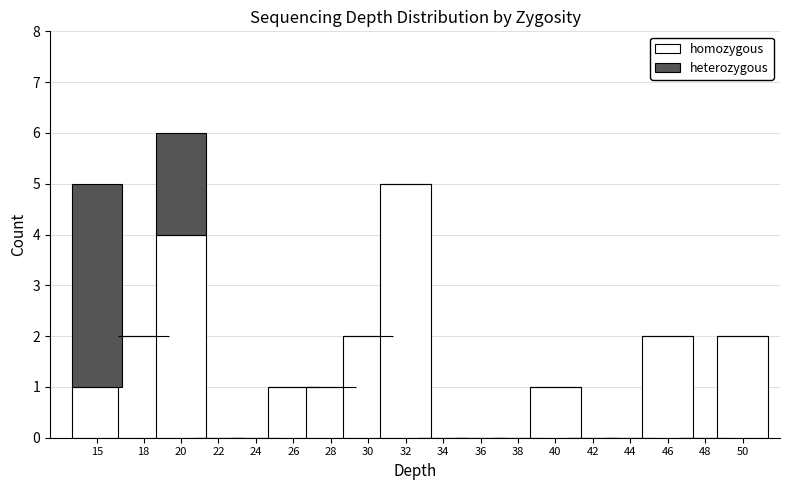

At which category is the sum across all series the highest?

20